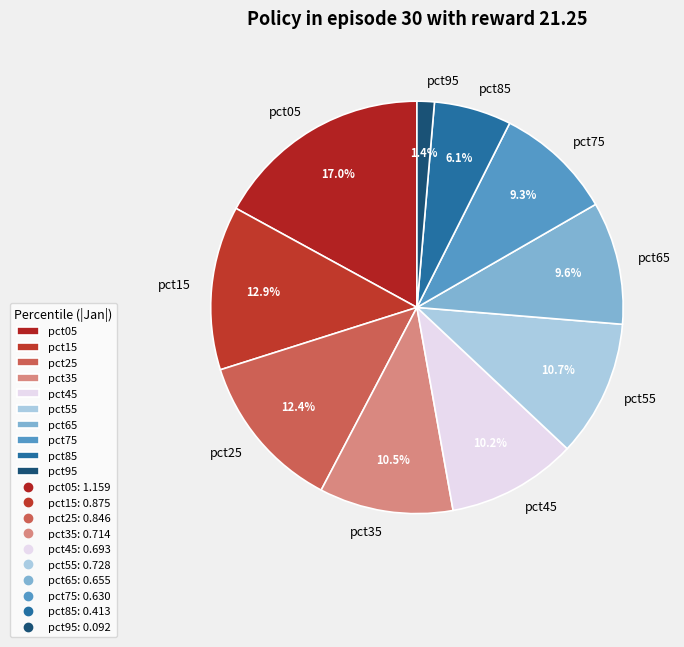

Is there a majority slice in this chart?

No